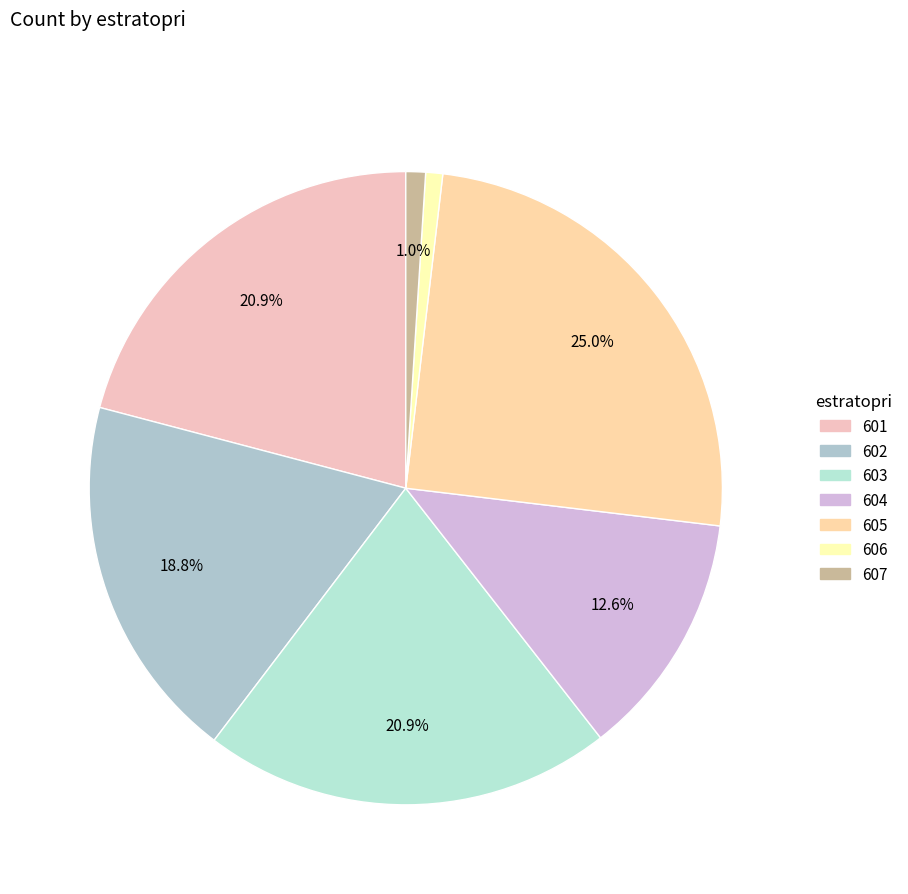

How many segments does this pie chart have?

7